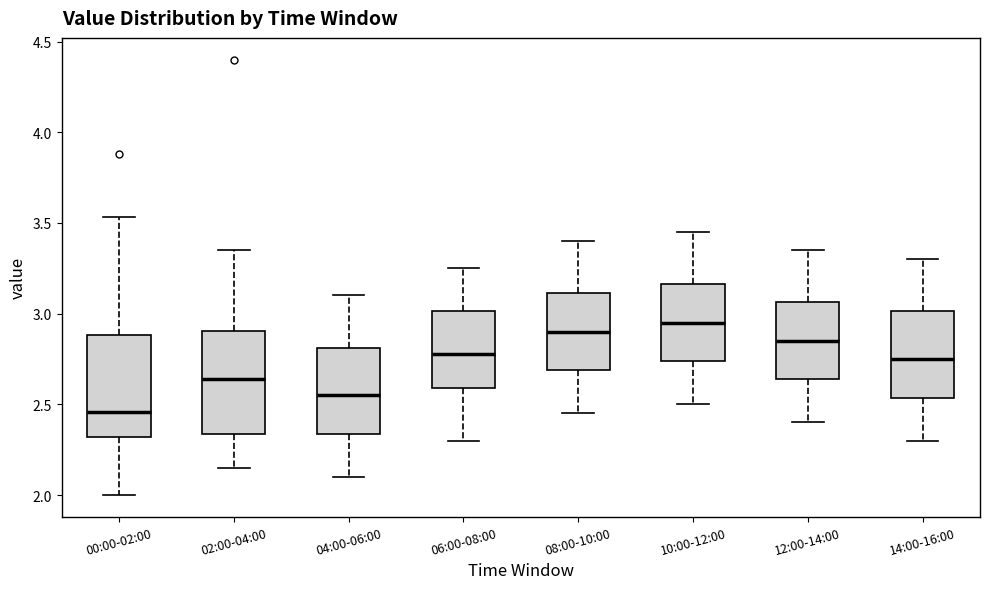

Which box's median line is the highest?

10:00-12:00